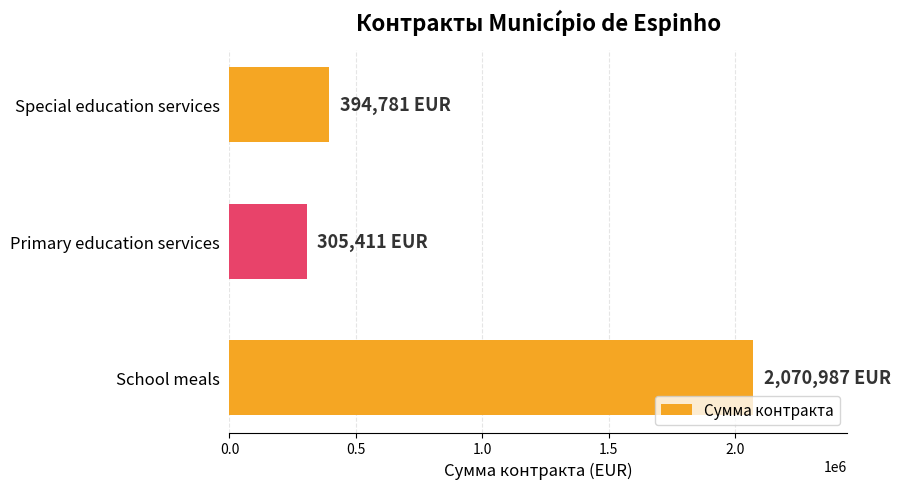

What value does the data have at School meals, to the nearest 100?

2071000